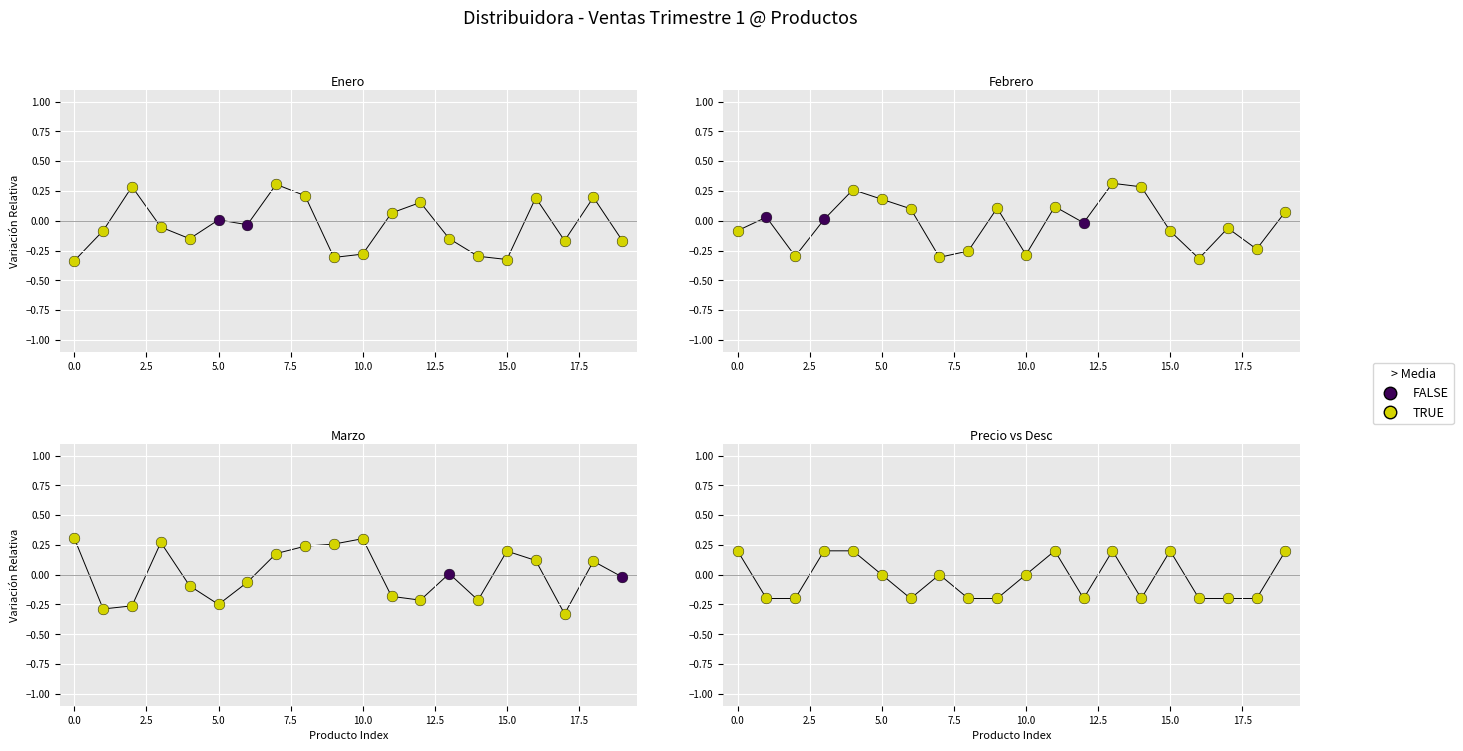

Which series contains the lowest Y value?

Enero